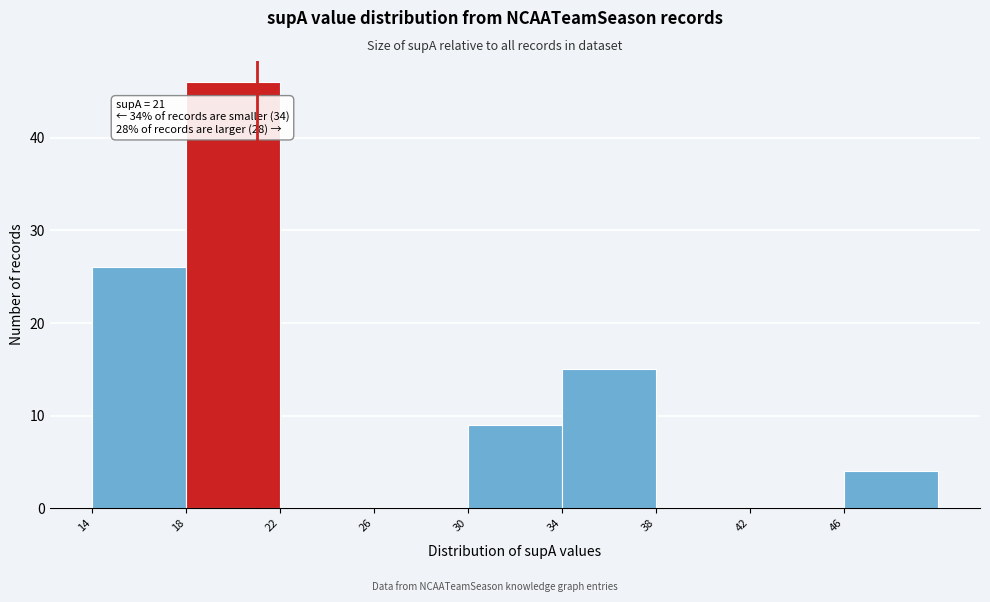

Which range on the x-axis has the tallest bar?

18 to 22